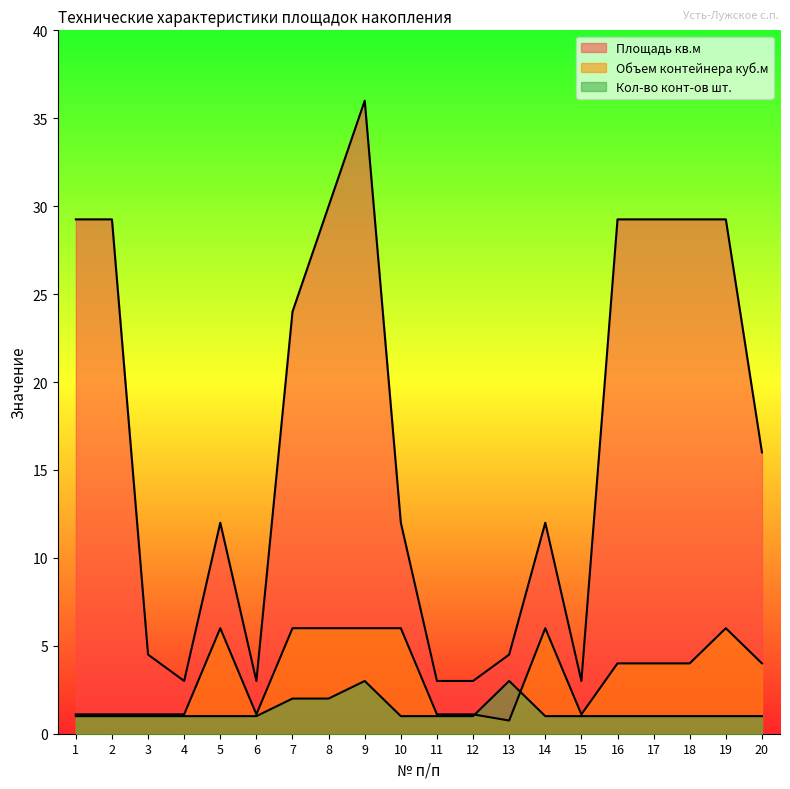

Which category has the highest value in the Объем контейнера куб.м series?

5